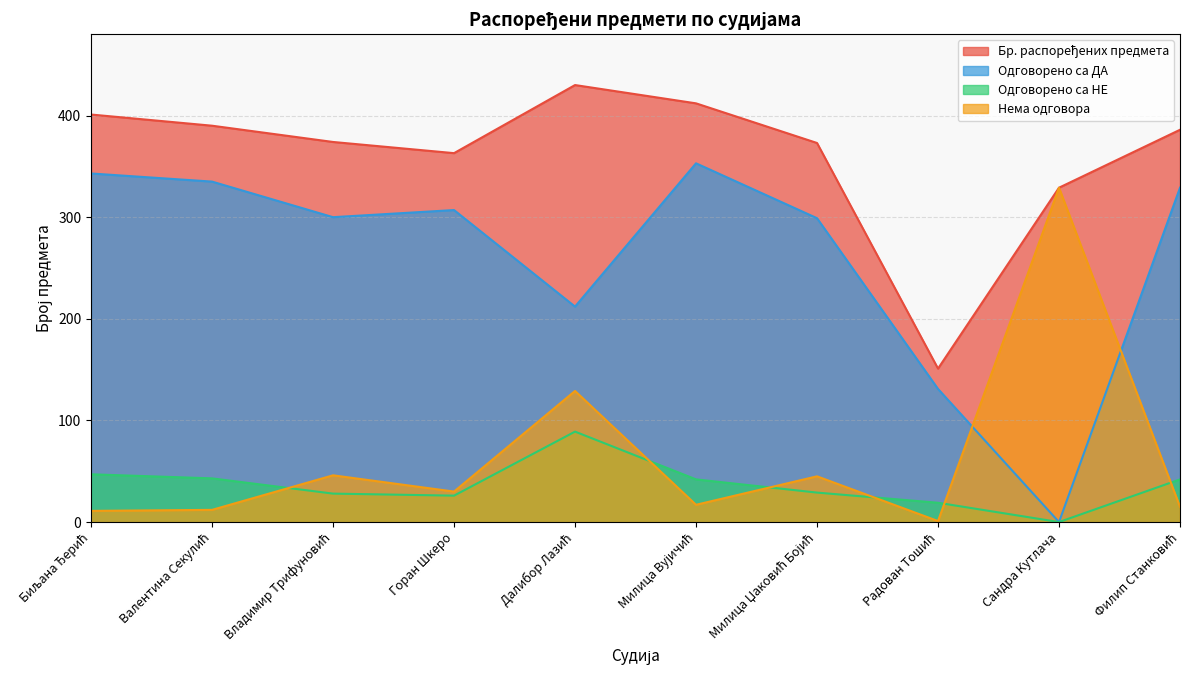

What is the sum of the Одговорено са НЕ values at Владимир Трифуновић and Далибор Лазић?

117